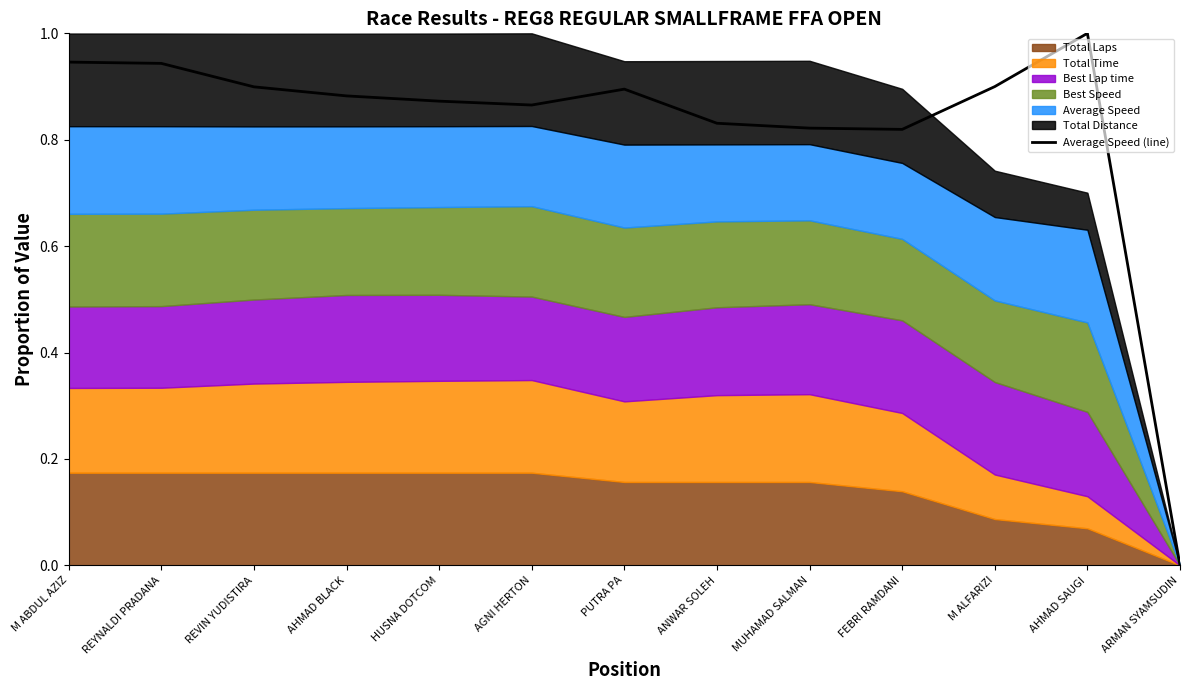

Reading left to right, list all the values displayed in this chart.

0.9	0.9	0.9	0.9	0.9	0.9	0.9	0.8	0.8	0.8	0.9	1.0	0.0